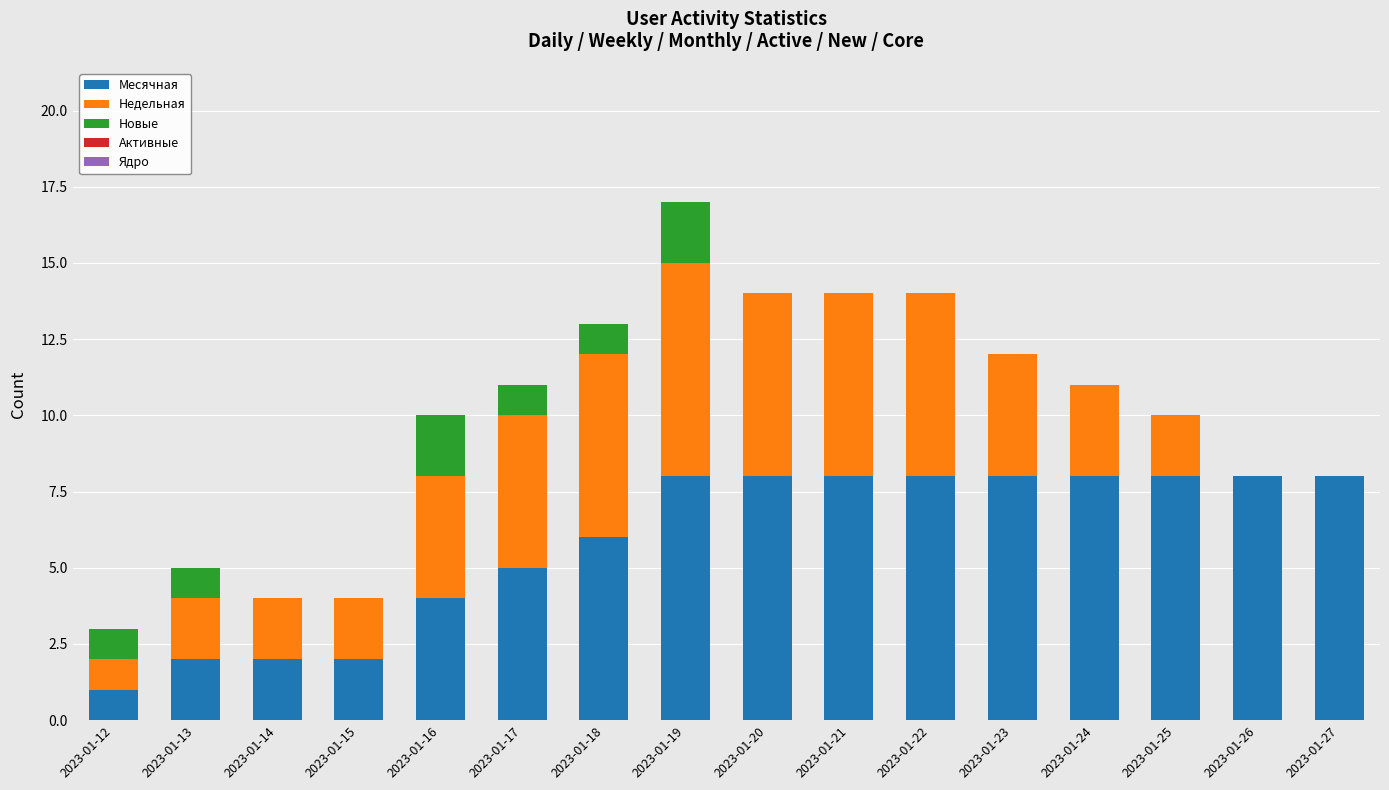

What is the maximum value for Месячная?

8